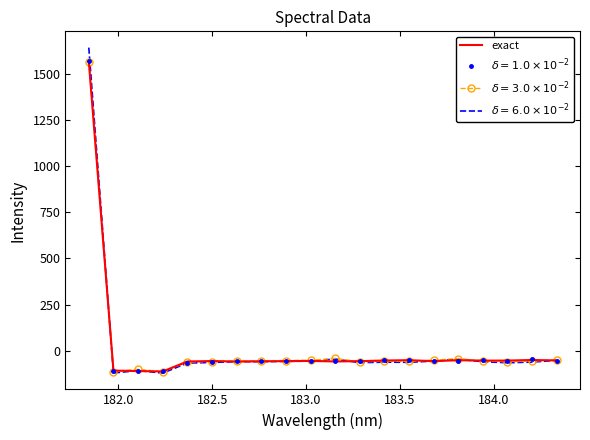

What is the smallest value displayed?

-121.0